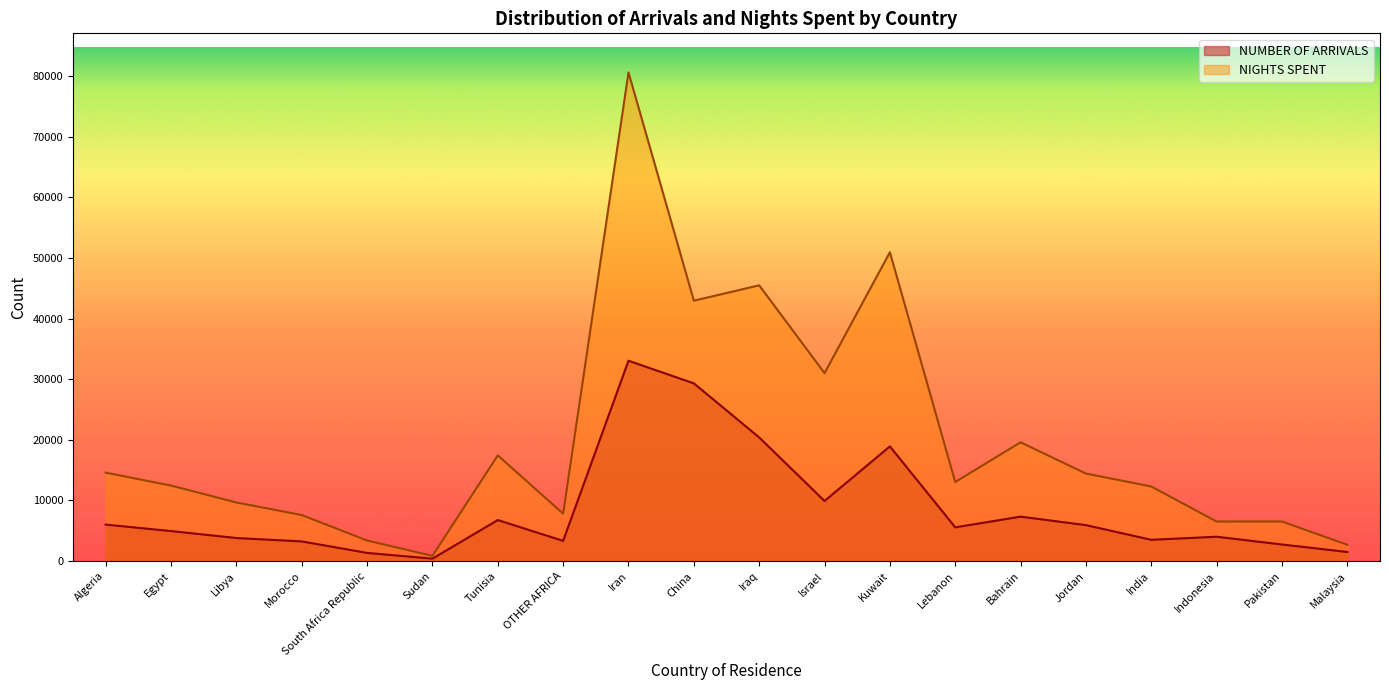

How many data points in NIGHTS SPENT are less than 13040?

10